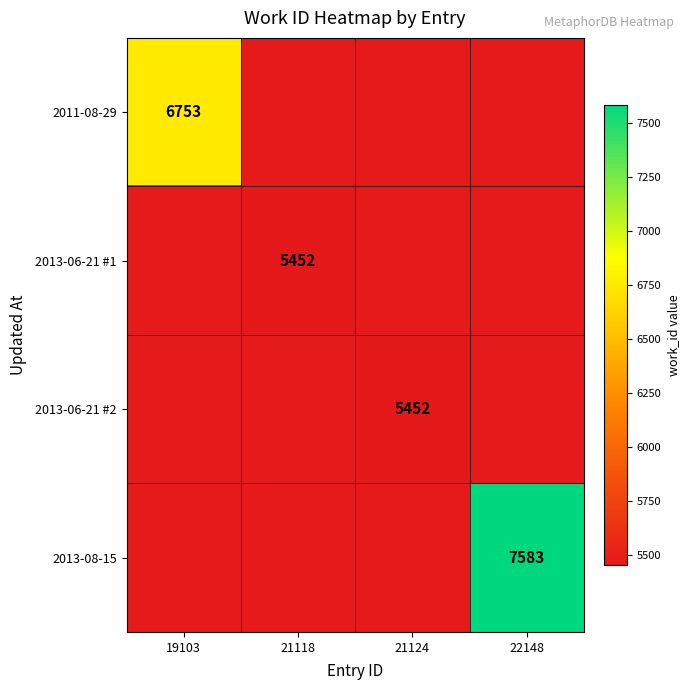

Is it true that 2013-06-21 #1 equals 5452 at 21118?

True